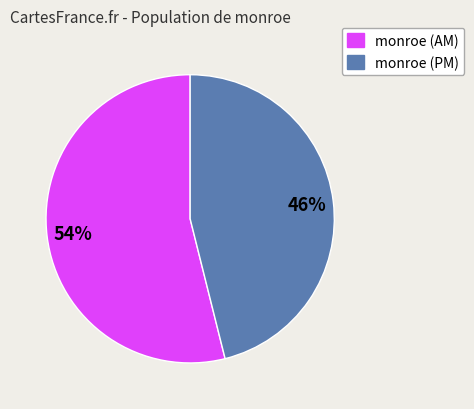

To the nearest percent, what is the average slice percentage?

50%